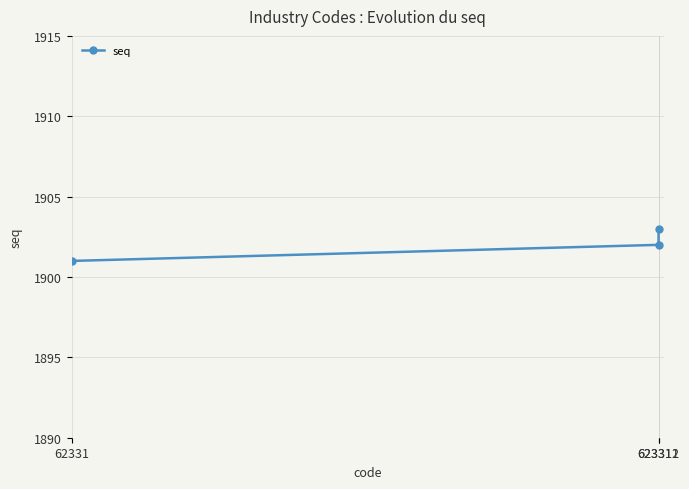

Reading left to right, transcribe all the data shown in this chart.

1901	1902	1903